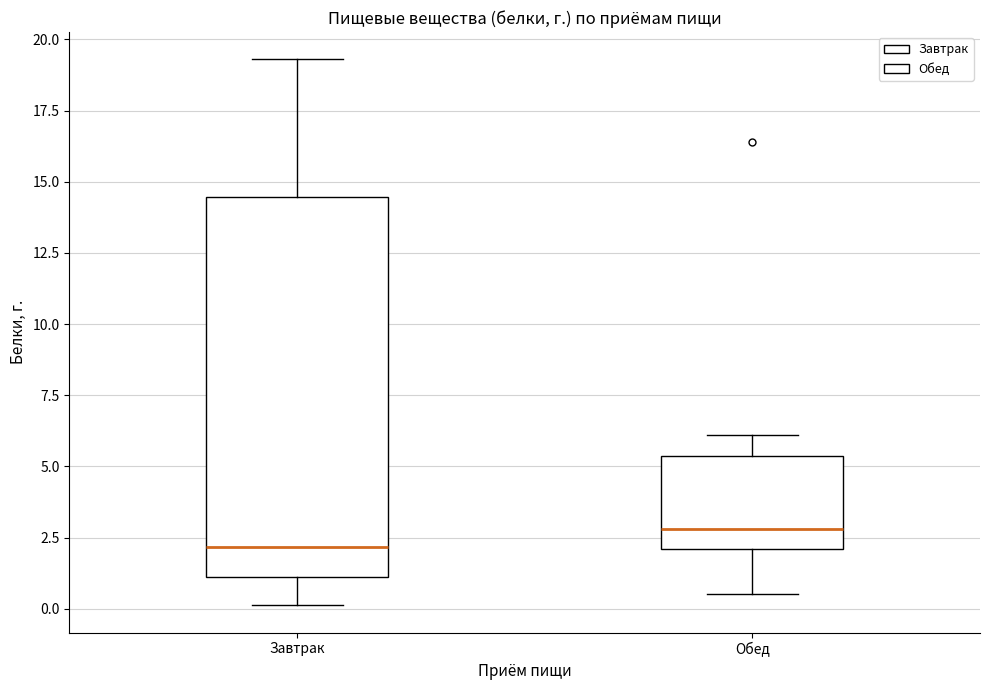

Which box's median line is the highest?

Обед